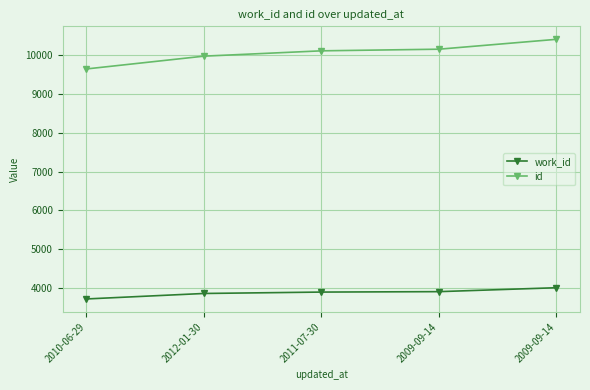

What is the difference between the work_id values at 2011-07-30 and 2009-09-14?

11